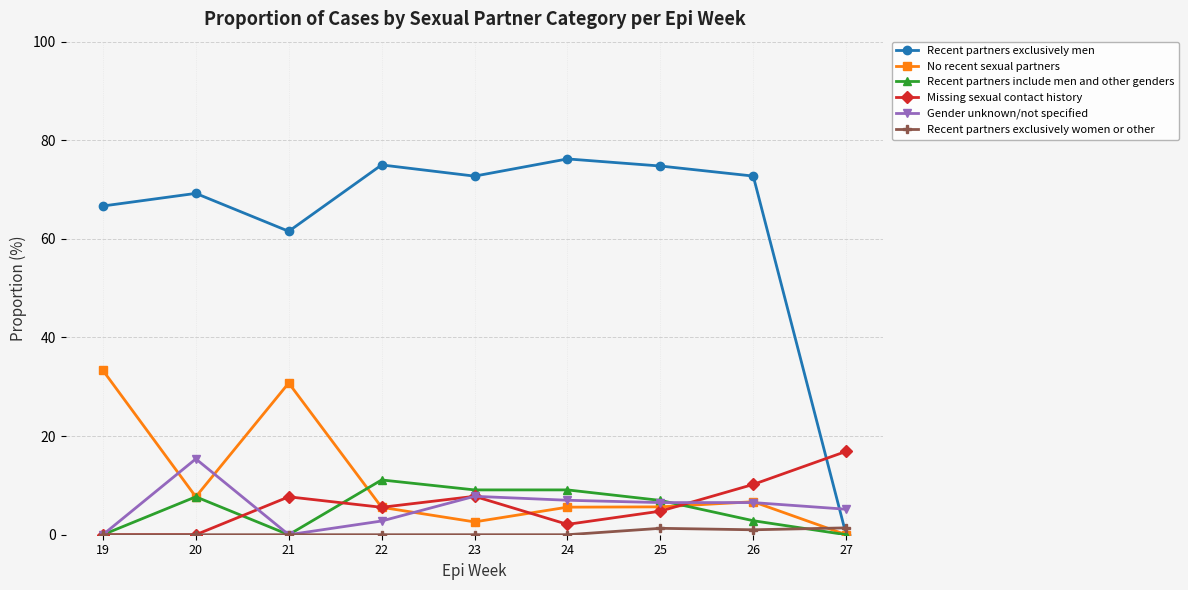

True or false: Recent partners exclusively men has more than 0 points higher than both neighbors.

True